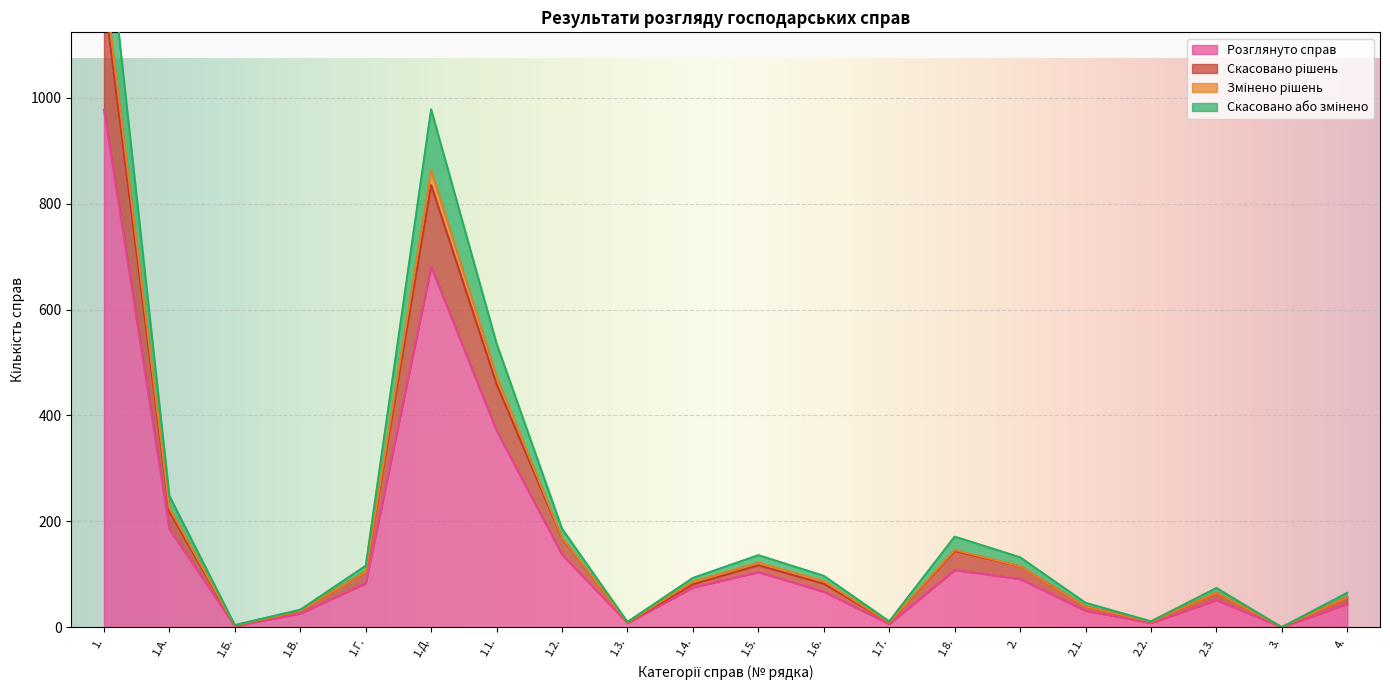

At which category is the sum across all series the highest?

1.